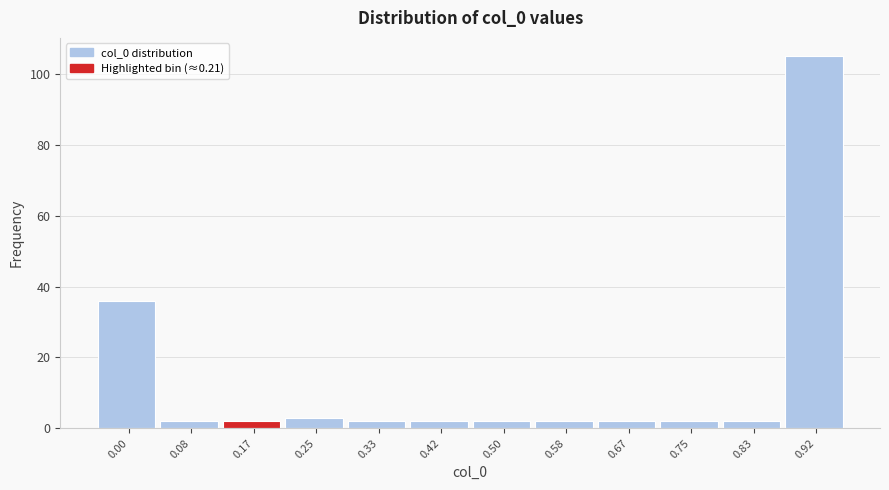

Reading left to right, extract all data points from this chart.

0.00=36	0.08=2	0.17=2	0.25=3	0.33=2	0.42=2	0.50=2	0.58=2	0.67=2	0.75=2	0.83=2	0.92=105